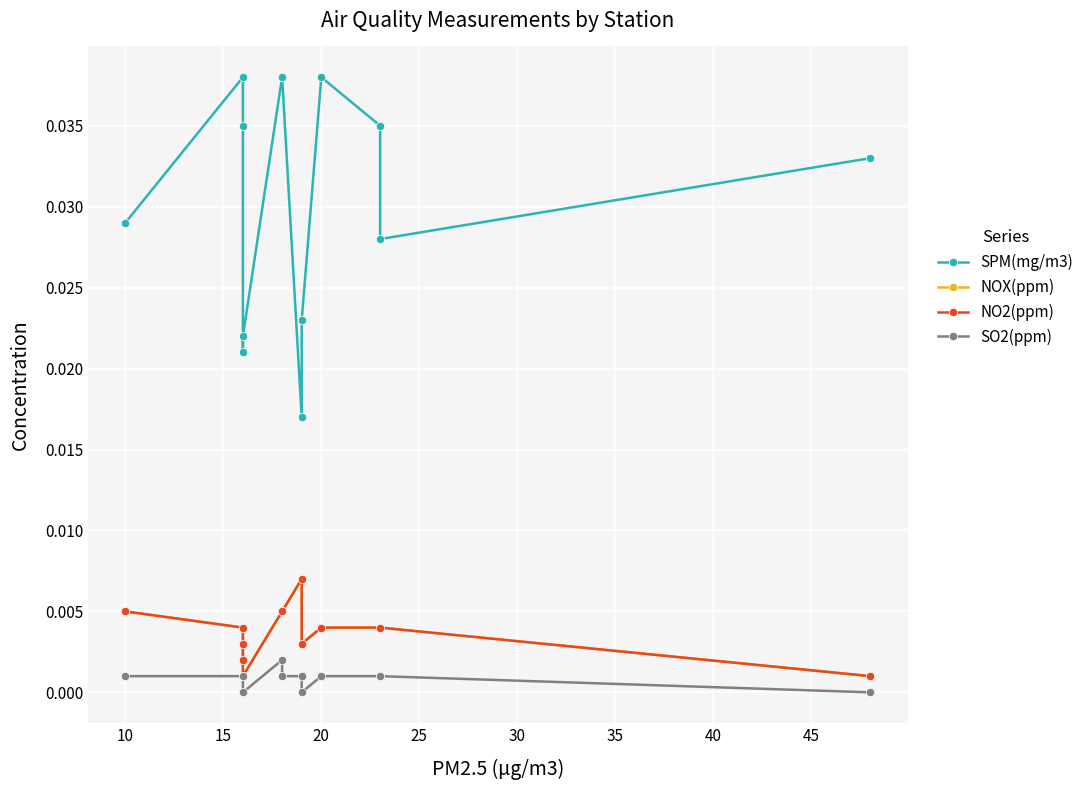

At how many categories does at least one series exceed 0?

13